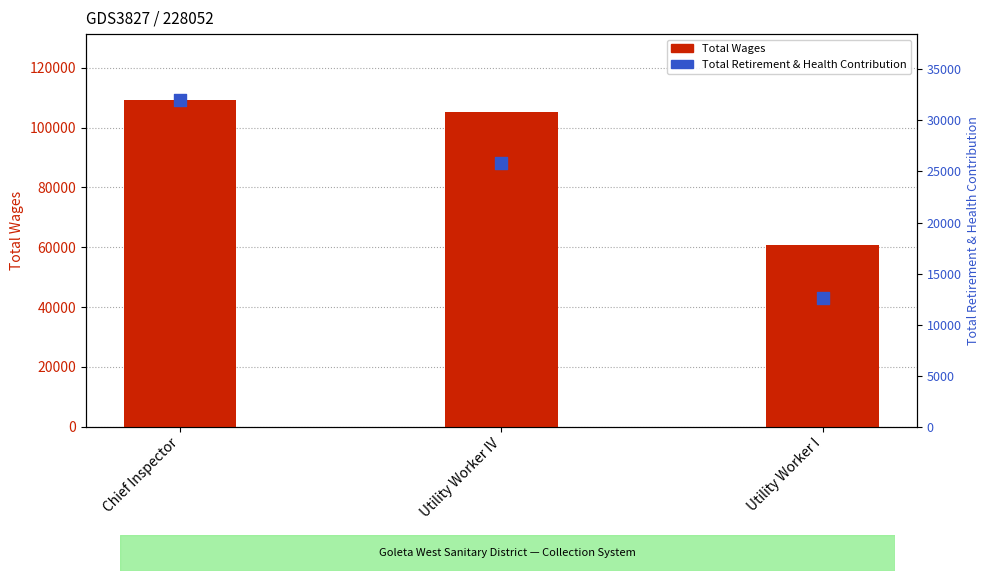

What are all the series names shown in the legend?

Total Wages, Total Retirement & Health Contribution